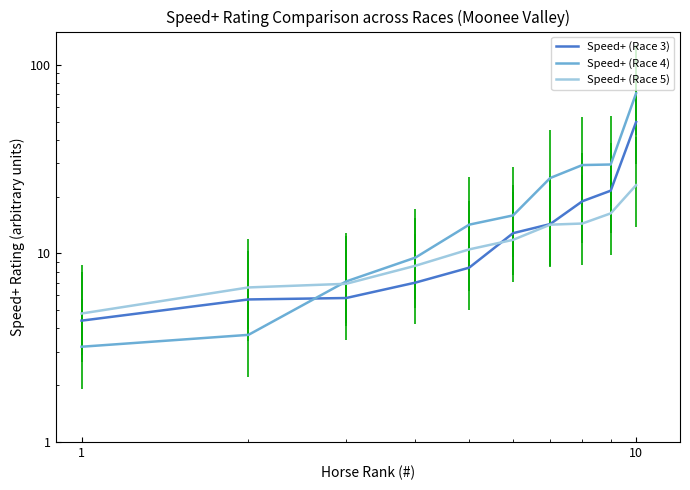

How many lines are shown in the chart?

3